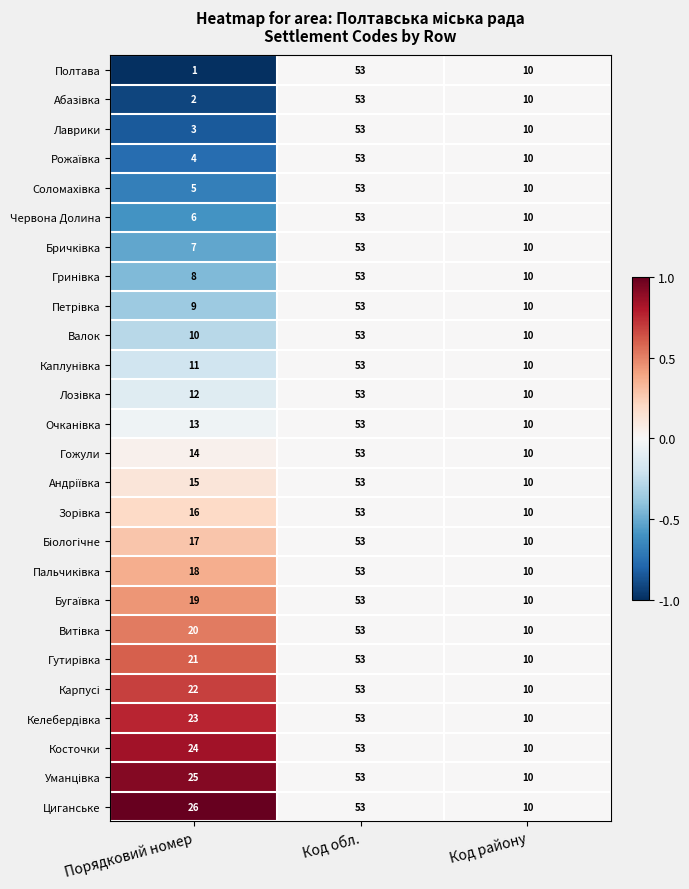

The value of Циганське at Код району is 10. True or false?

True